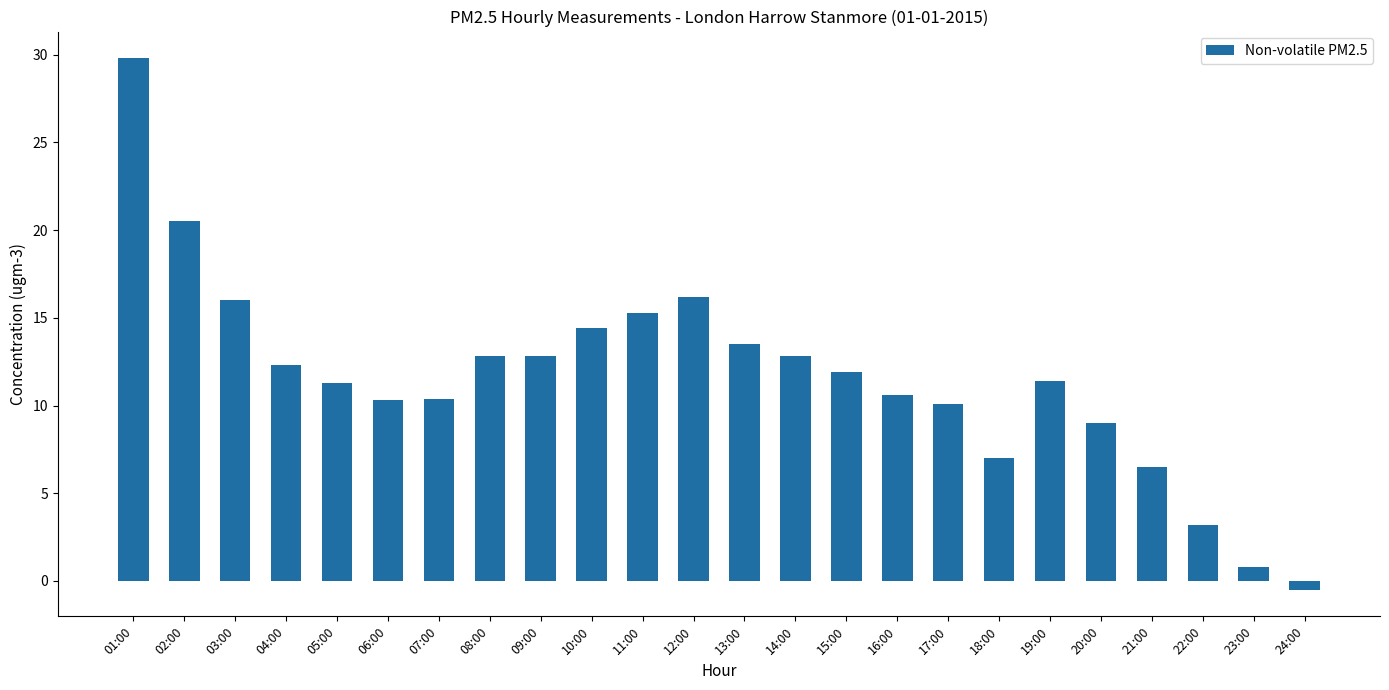

What position from the right is 19:00?

6